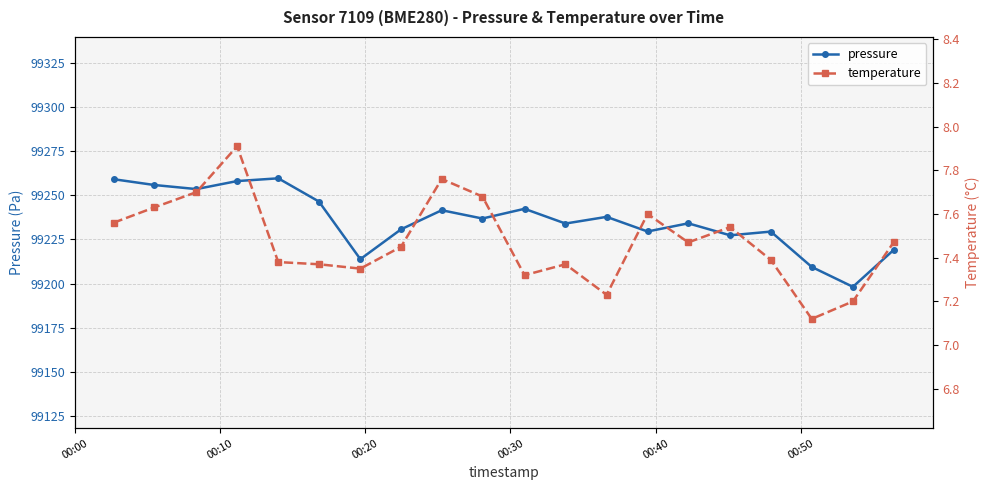

What is the value of the pressure point at the 9th from the left?

99241.5